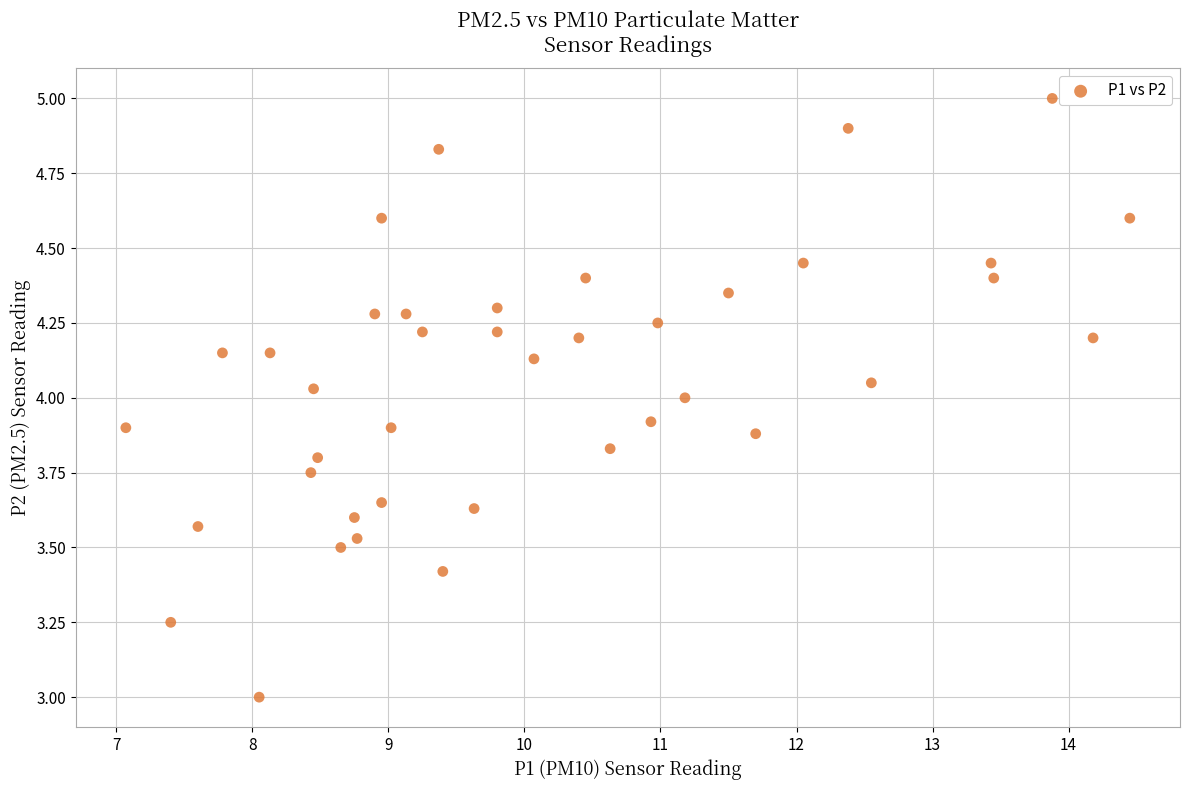

What is the range of Y values (max minus min)?

2.0